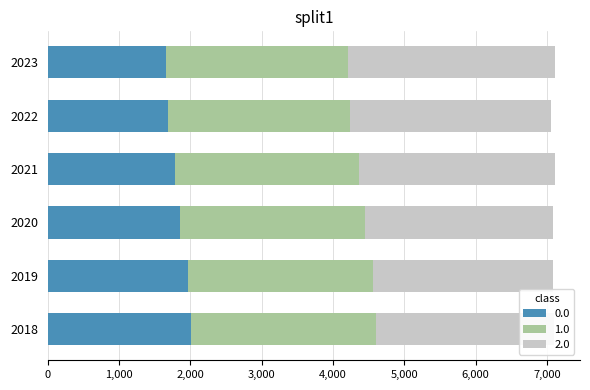

What is the difference between the maximum and second lowest values in the 1.0 series?

43